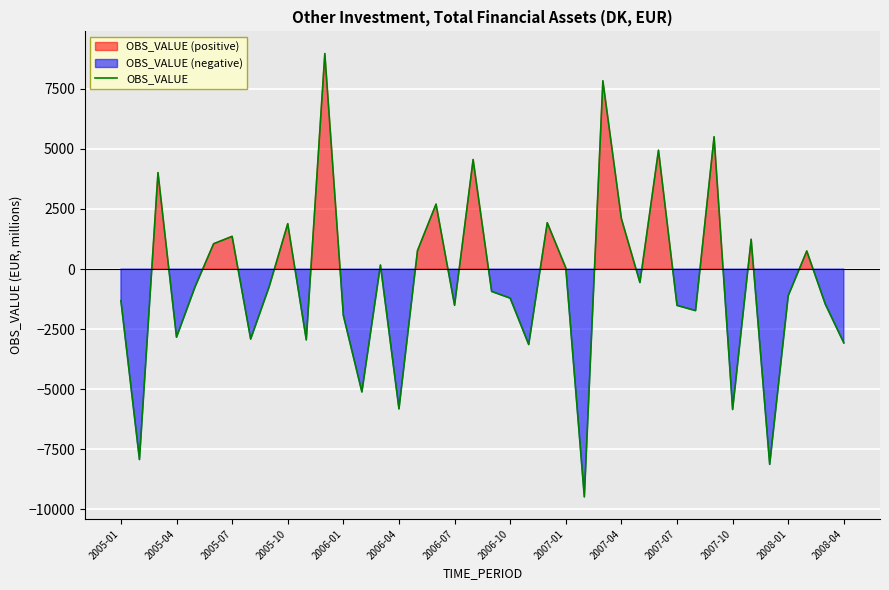

Reading left to right, what are all the values shown in this chart?

-1319.2	-7931.3	4015.8	-2838.6	-741.6	1053.1	1360.8	-2916.3	-730.5	1887.6	-2948.7	8971.4	-1932.5	-5116.5	166.2	-5820.6	768.9	2702.2	-1508.6	4558.5	-932.3	-1212.4	-3142.5	1928.5	50.8	-9484.6	7838.0	2096.8	-561.0	4946.8	-1513.9	-1730.4	5508.2	-5847.5	1239.3	-8132.0	-1109.7	751.4	-1461.5	-3076.8